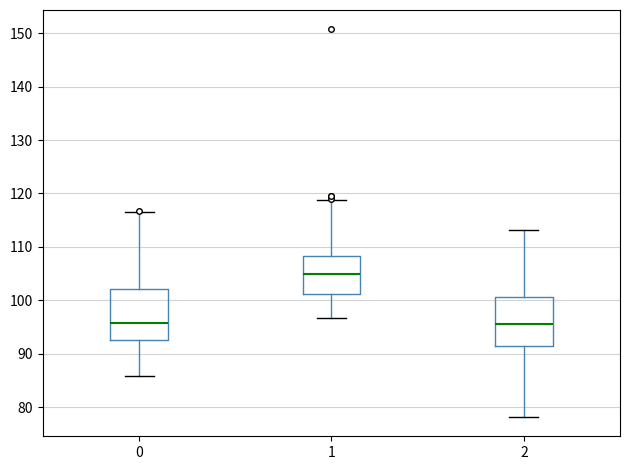

Reading left to right, read every box against the y-axis: the position of its median line, the range the box covers, and the ends of its whiskers. The values are not printed on the chart, so give them approximately, as read against the axis.

0: median 96, box 93 to 102, whiskers 86 to 117
1: median 105, box 101 to 108, whiskers 97 to 119
2: median 96, box 91 to 101, whiskers 78 to 113